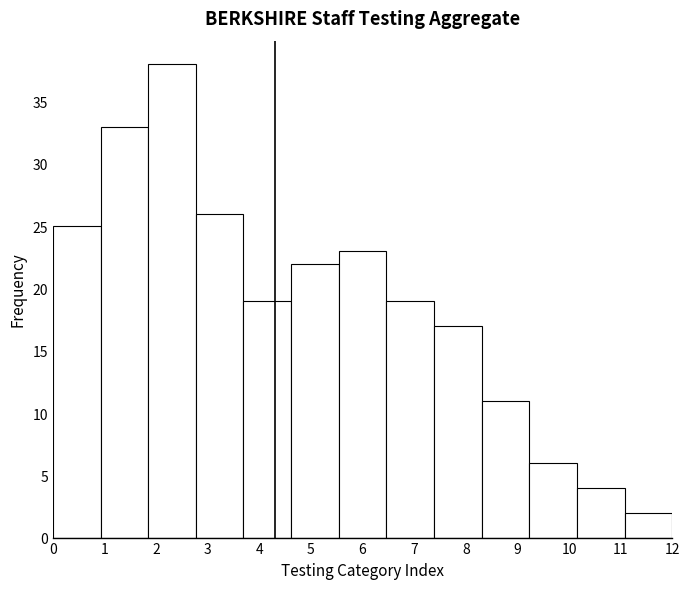

Reading left to right, list every bar in this chart as the range it spans on the x-axis followed by its height. Neither the bar edges nor the heights are printed on the chart, so give them approximately, as read against the axes.

0.0 to 0.9: 25
0.9 to 1.8: 33
1.8 to 2.8: 38
2.8 to 3.7: 26
3.7 to 4.6: 19
4.6 to 5.5: 22
5.5 to 6.5: 23
6.5 to 7.4: 19
7.4 to 8.3: 17
8.3 to 9.2: 11
9.2 to 10.2: 6
10.2 to 11.1: 4
11.1 to 12.0: 2